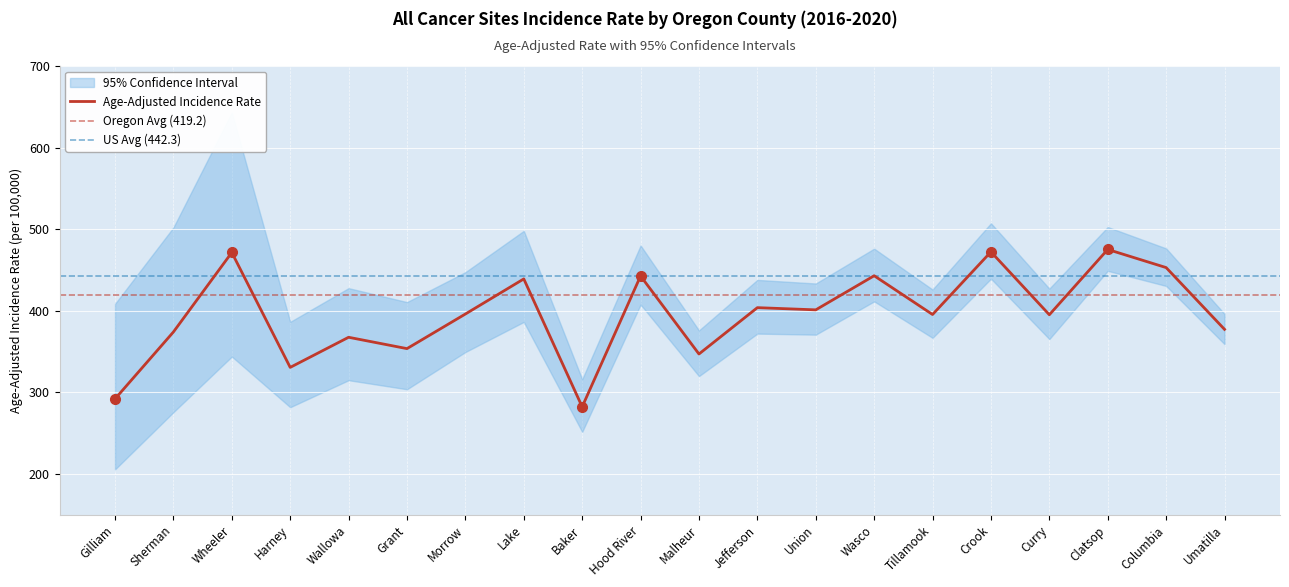

Reading left to right, transcribe all the data shown in this chart.

Age-Adjusted Incidence Rate: 292.1	374.1	471.5	330.7	367.6	353.7	396.1	439.1	282.4	442.7	347.1	403.9	401.2	443.0	395.5	472.3	395.2	475.2	453.0	377.3
Lower 95% CI: 205.7	275.8	344.0	281.9	315.0	303.9	349.5	386.4	251.7	407.7	320.0	372.1	370.8	411.6	366.9	439.4	365.4	449.0	430.5	359.2
Upper 95% CI: 408.6	502.2	643.2	386.5	427.8	410.7	447.4	498.0	316.2	480.1	376.0	437.9	433.5	476.2	426.1	507.3	427.2	502.7	476.5	396.2